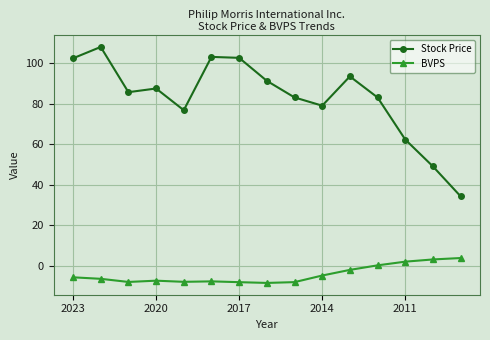

What is the value of the Stock Price point at the 15th from the left?

34.2